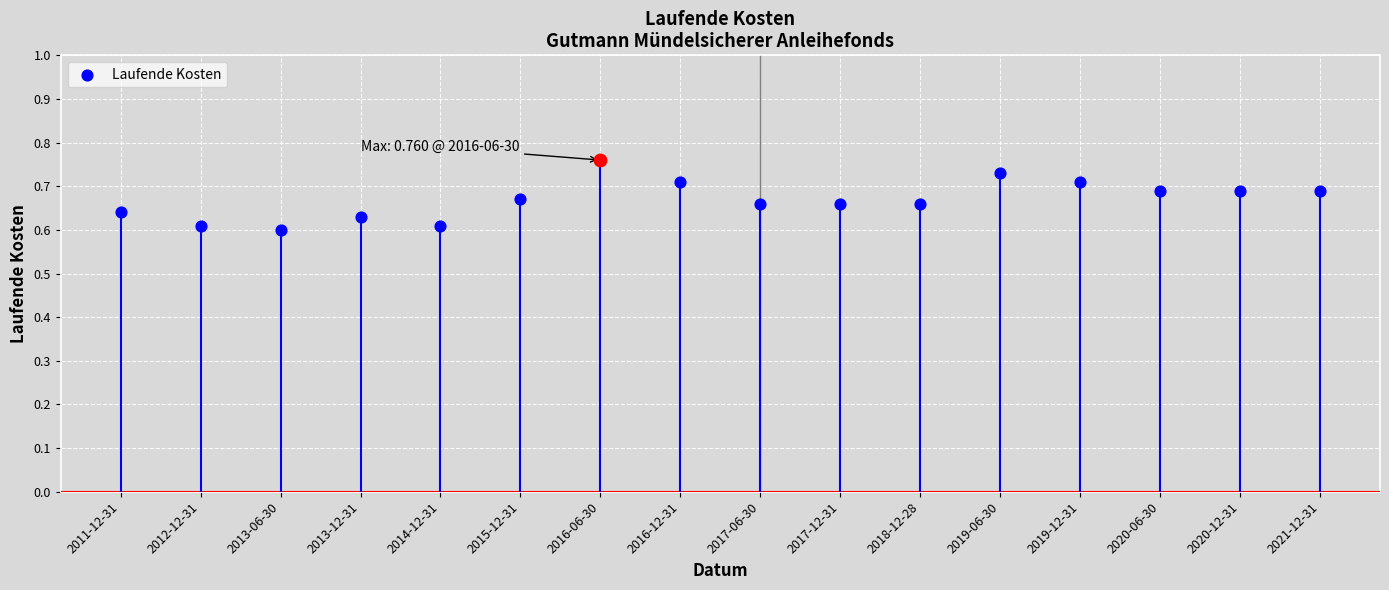

Between 2019-06-30 and 2014-12-31, which is larger?

2019-06-30